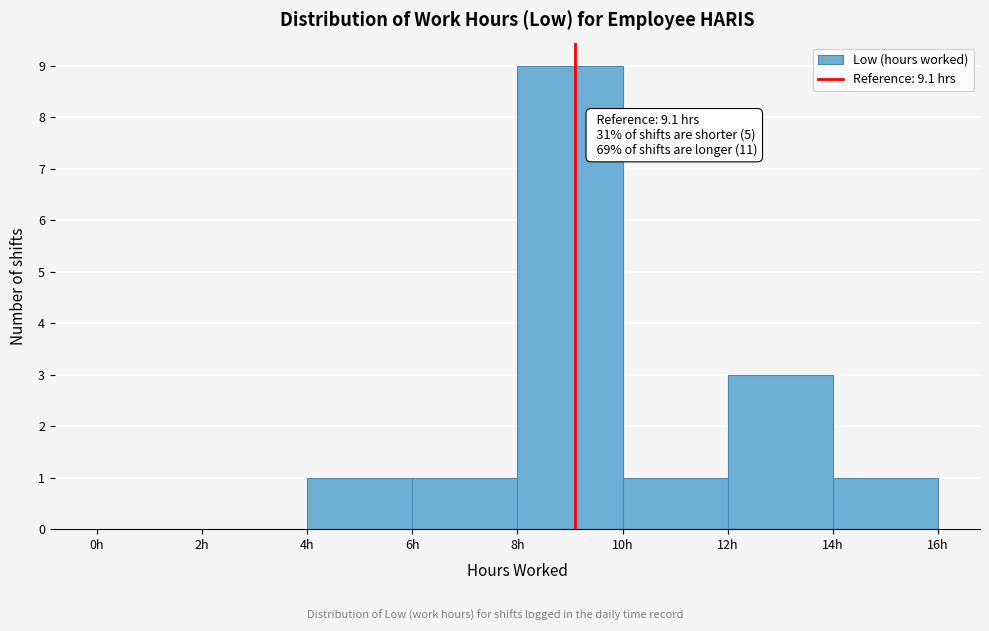

Which range on the x-axis has the tallest bar?

8 to 10